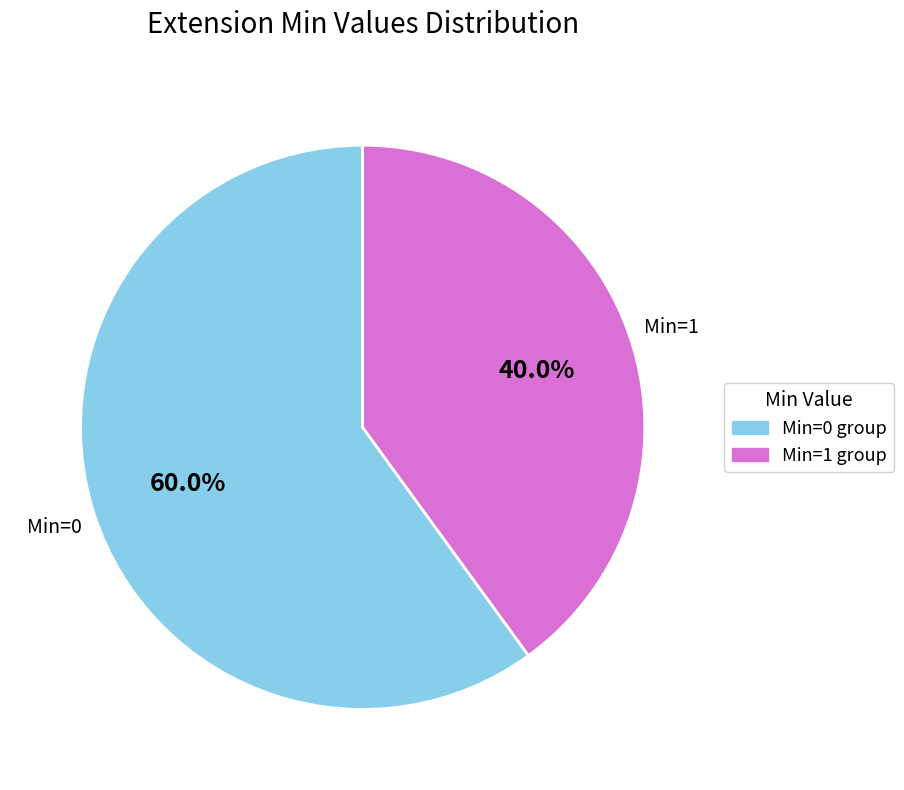

How many slices are in this pie chart?

2